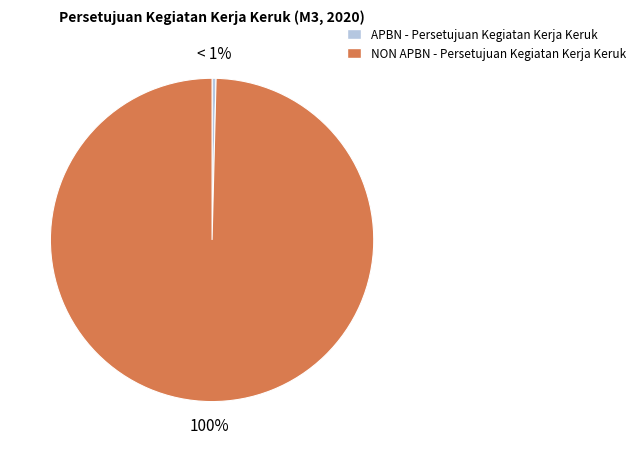

Does NON APBN - Persetujuan Kegiatan Kerja Keruk account for over 50% of the chart?

Yes